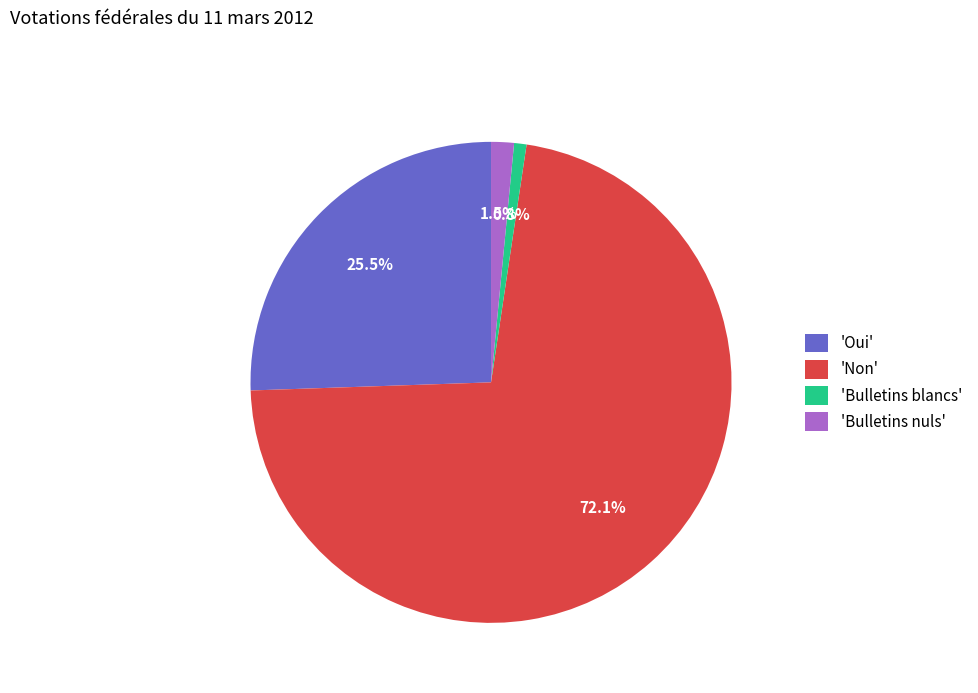

Which has a higher value, 'Non' or 'Bulletins nuls'?

'Non'